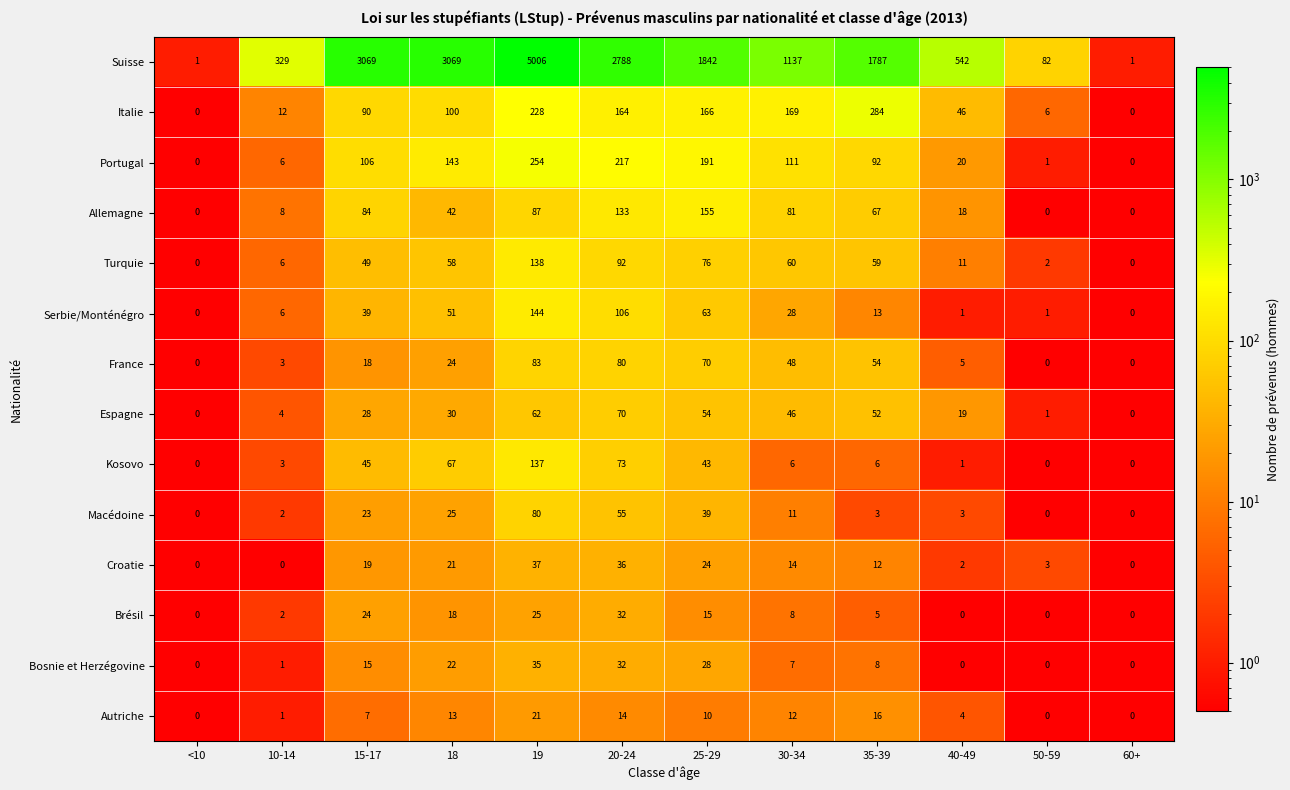

What is the difference between the Macédoine values at 30-34 and 15-17?

12